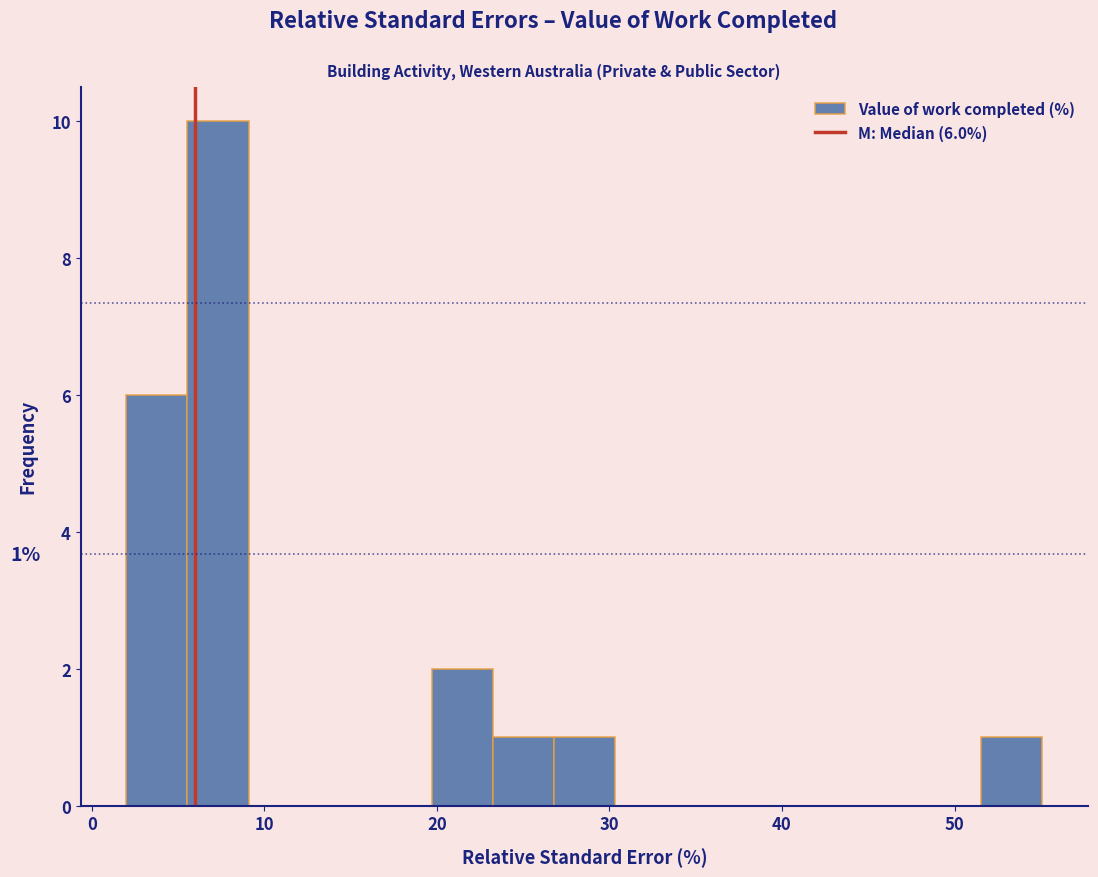

Read against the x-axis, roughly where is the centre of the tallest bar?

7